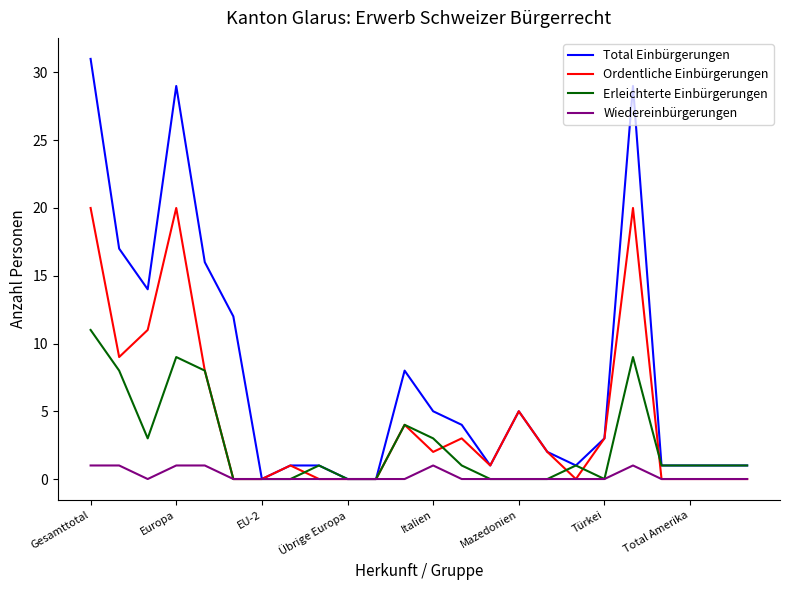

Rank the series by their maximum value, from lowest to highest.

Wiedereinbürgerungen, Erleichterte Einbürgerungen, Ordentliche Einbürgerungen, Total Einbürgerungen